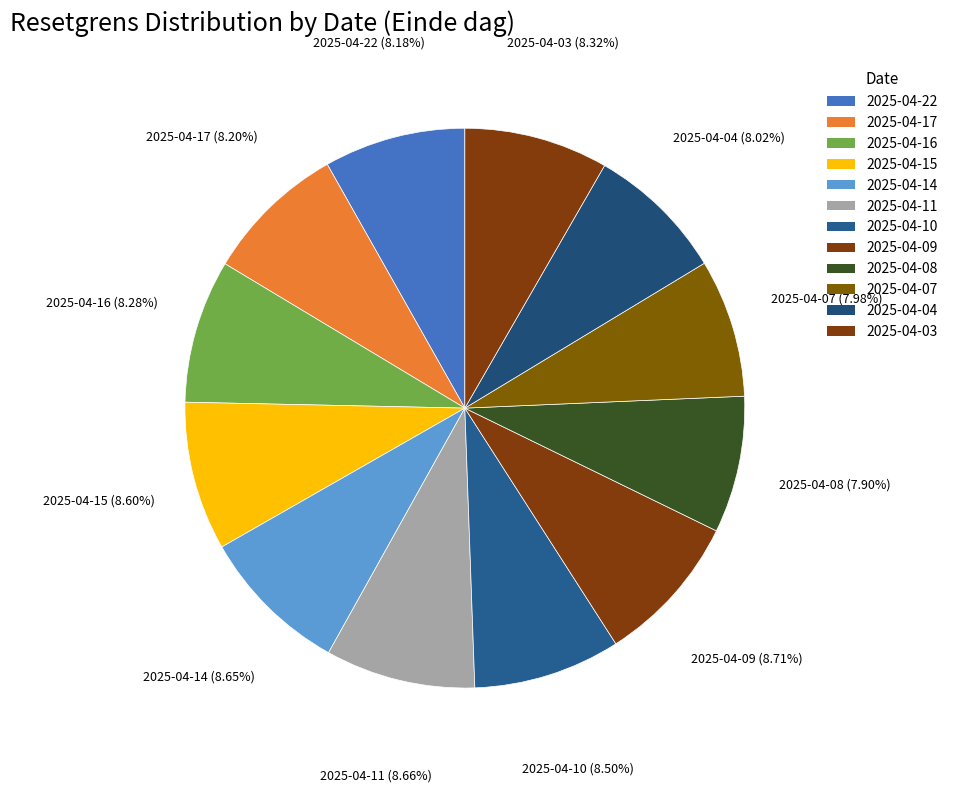

True or false: 2025-04-10 accounts for 17% of the total.

False